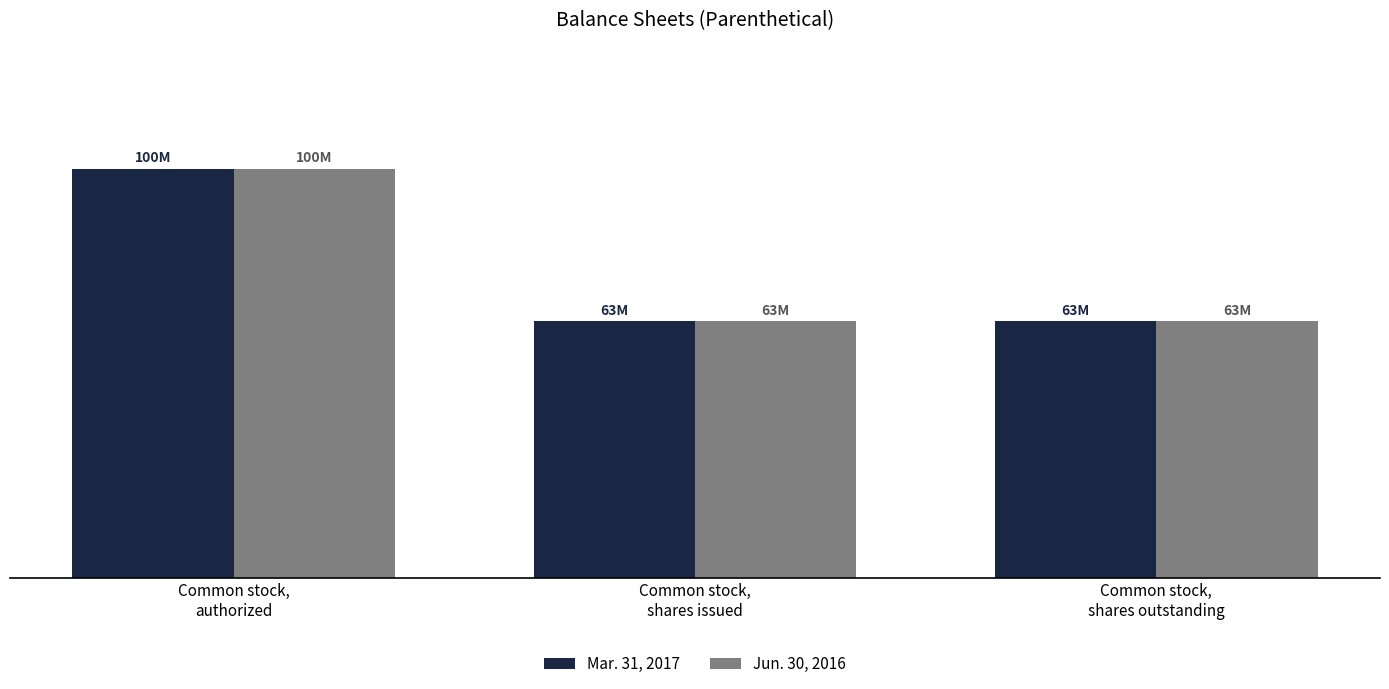

What is the highest value of the Jun. 30, 2016 series?

100000000